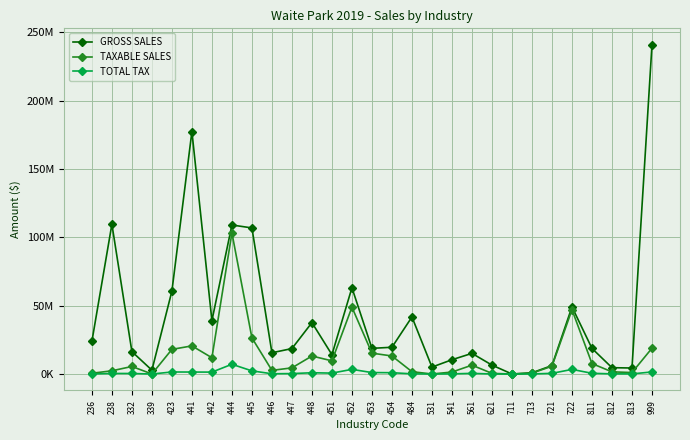

Which label corresponds to the smallest value in the chart?

711